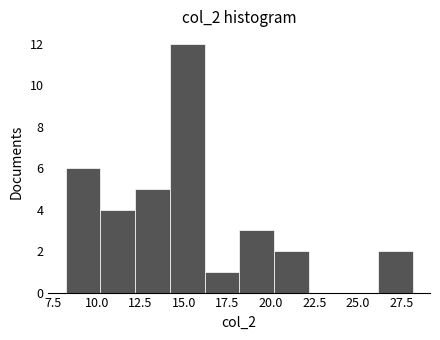

Around what value on the x-axis is the tallest bar? Give the approximate position of its centre, as read against the axis.

15.0